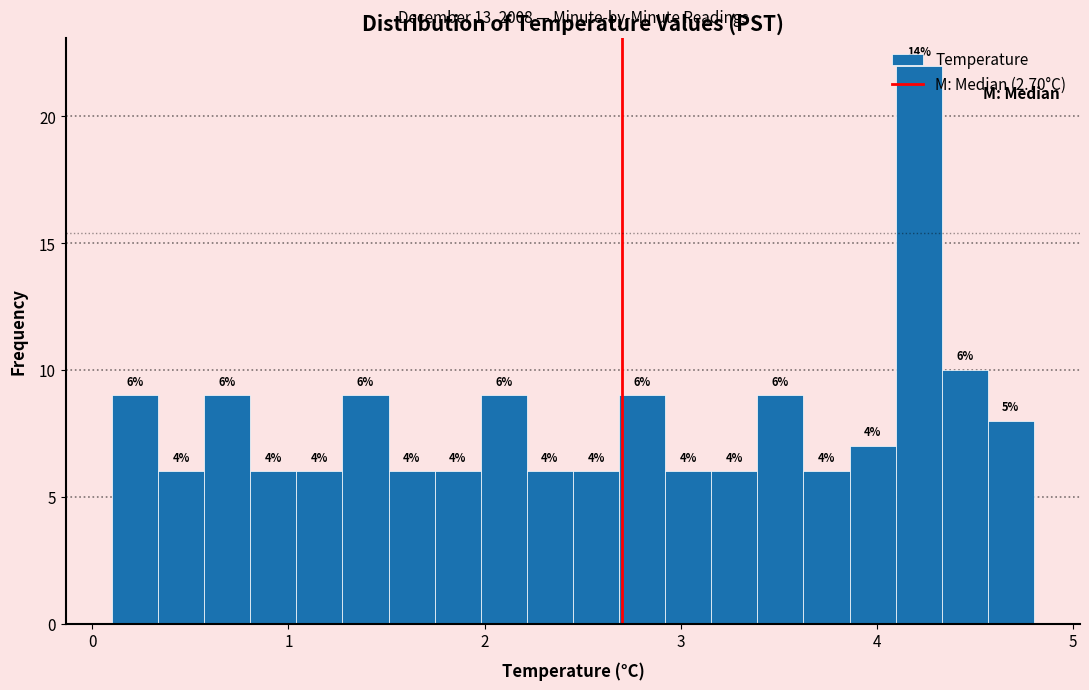

Around what value on the x-axis is the tallest bar? Give the approximate position of its centre, as read against the axis.

4.2